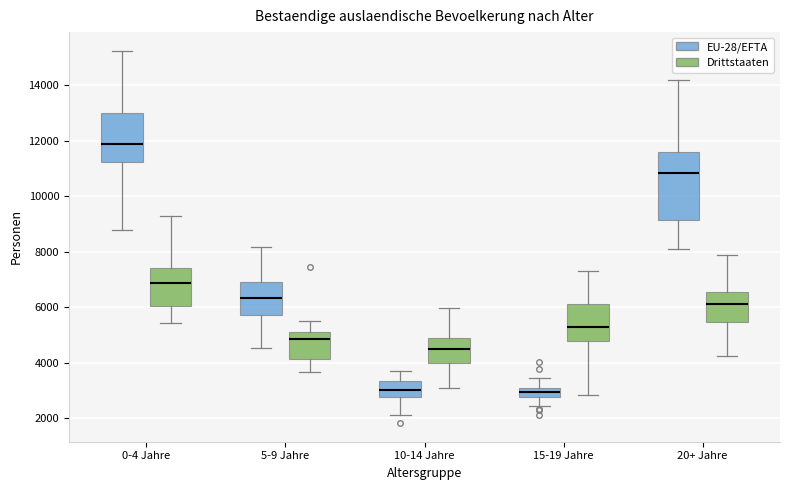

Which box is the tallest, from its lower edge to its upper edge?

20+ Jahre (EU-28/EFTA)